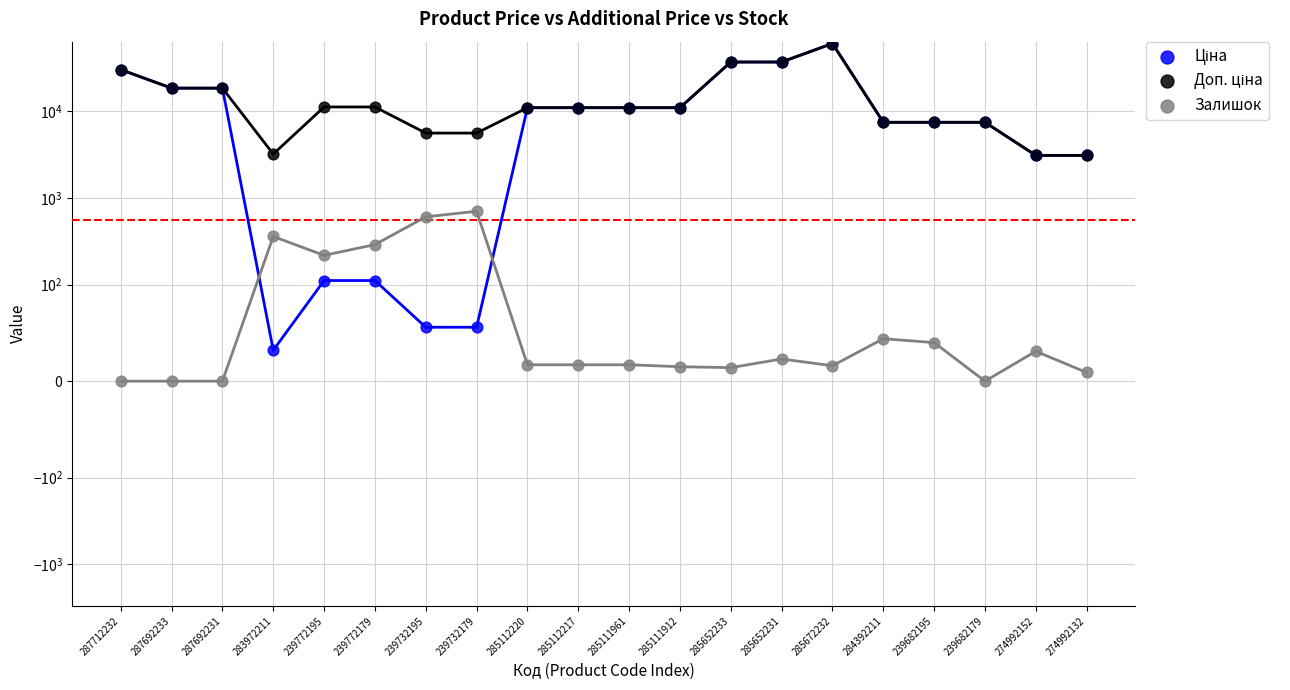

At how many categories does at least one series exceed 161?

20